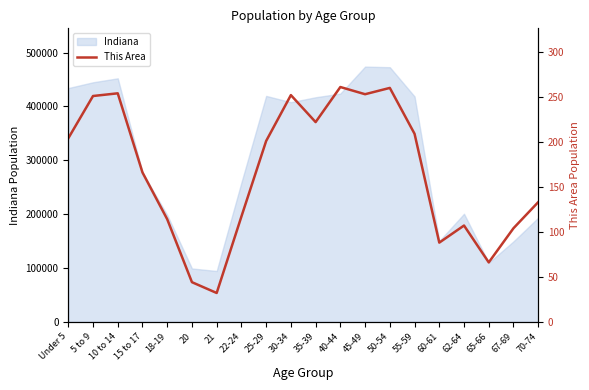

Where is the first local maximum?

10 to 14